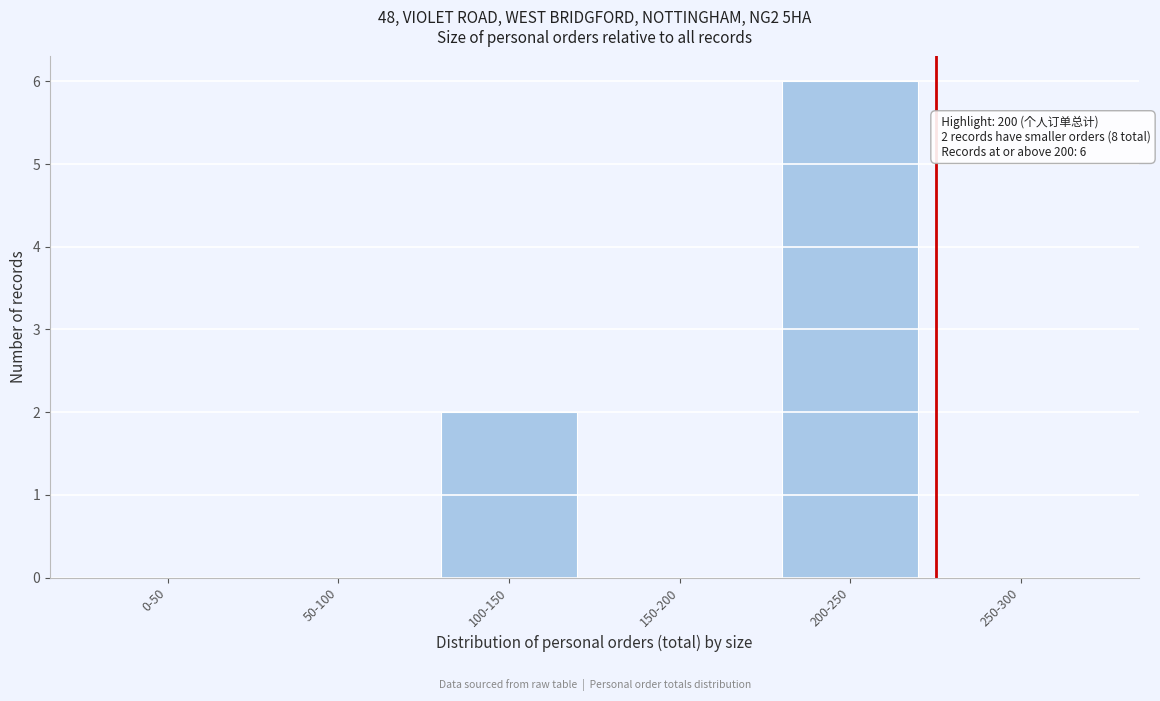

Reading left to right, extract all data points from this chart.

0-50=0	50-100=0	100-150=2	150-200=0	200-250=6	250-300=0